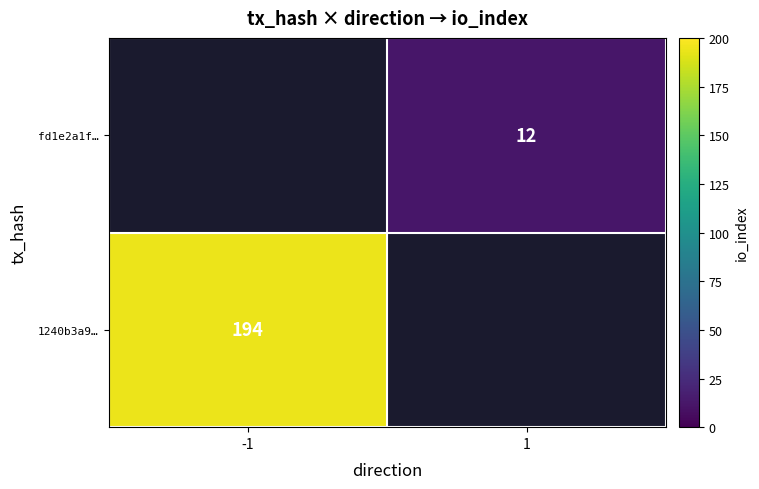

Is it true that 1240b3a9… equals 194 at -1?

True